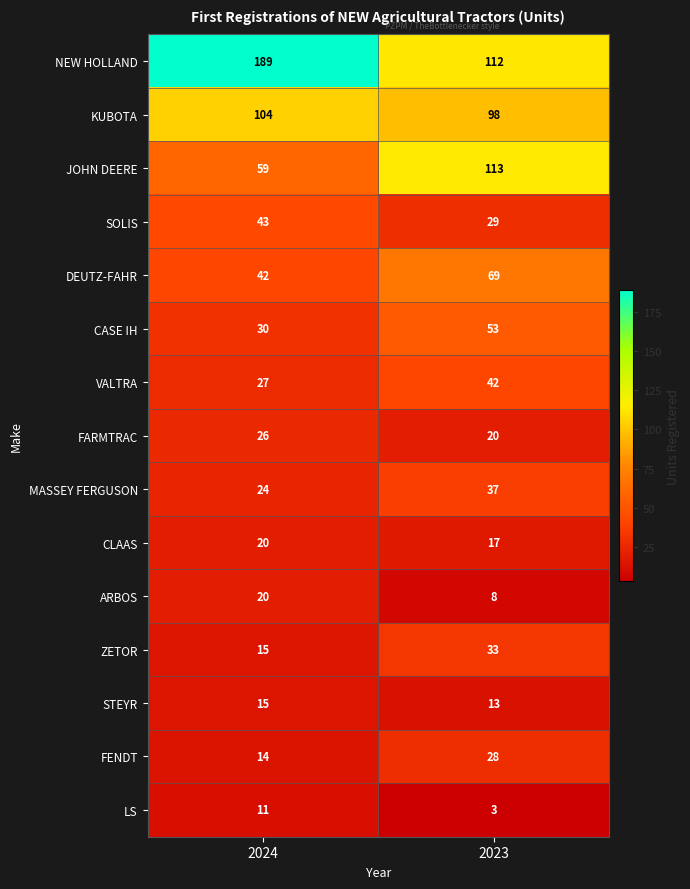

What is the difference between the MASSEY FERGUSON values at 2024 and 2023?

13